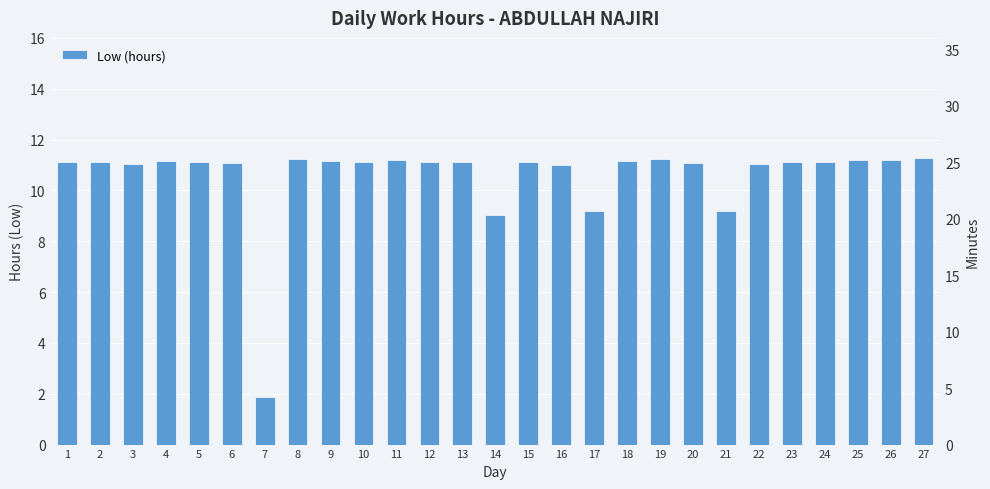

Reading left to right, extract all data points from this chart.

1=11.1	2=11.1	3=11.0	4=11.2	5=11.1	6=11.1	7=1.9	8=11.2	9=11.1	10=11.1	11=11.2	12=11.1	13=11.1	14=9.0	15=11.1	16=11.0	17=9.2	18=11.1	19=11.2	20=11.1	21=9.2	22=11.1	23=11.1	24=11.1	25=11.2	26=11.2	27=11.3